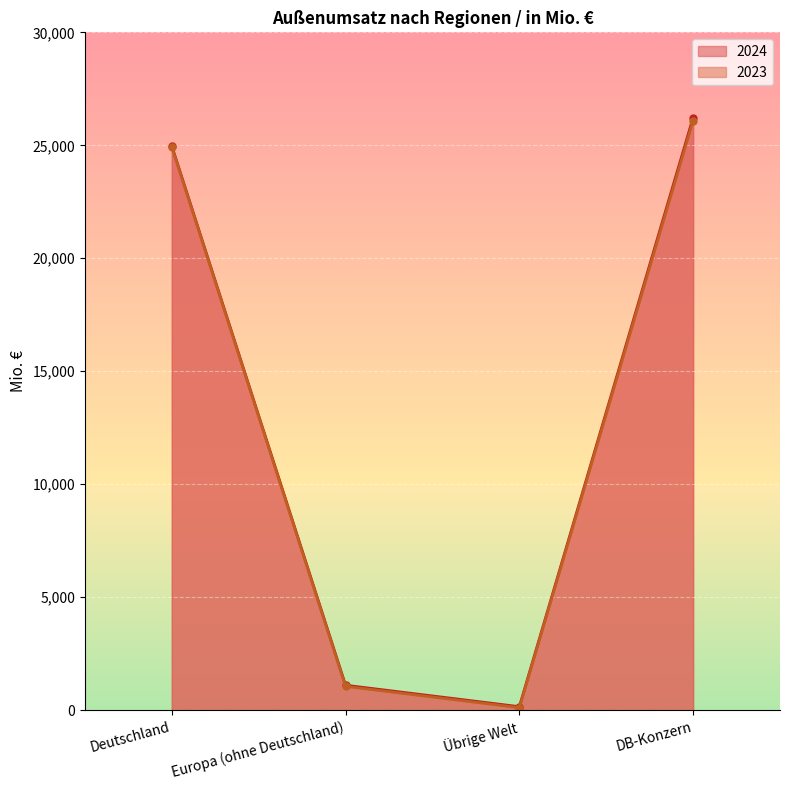

At how many categories does at least one series exceed 1527?

2